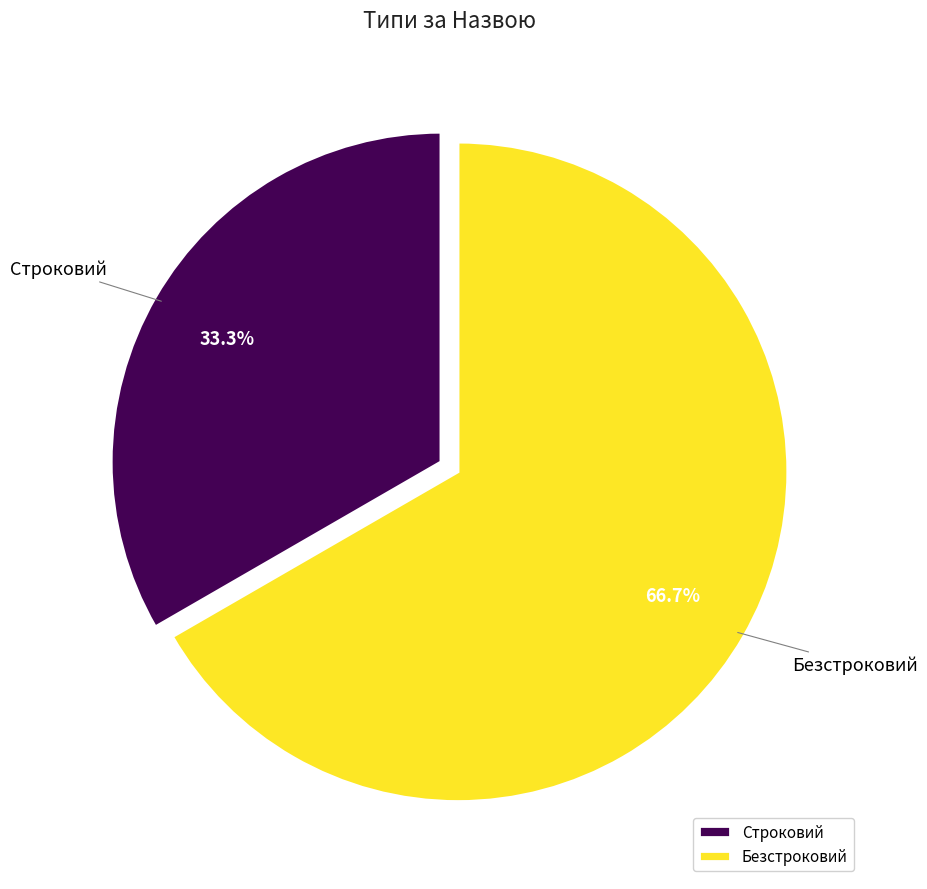

The Строковий slice represents 20% of the pie. True or false?

False